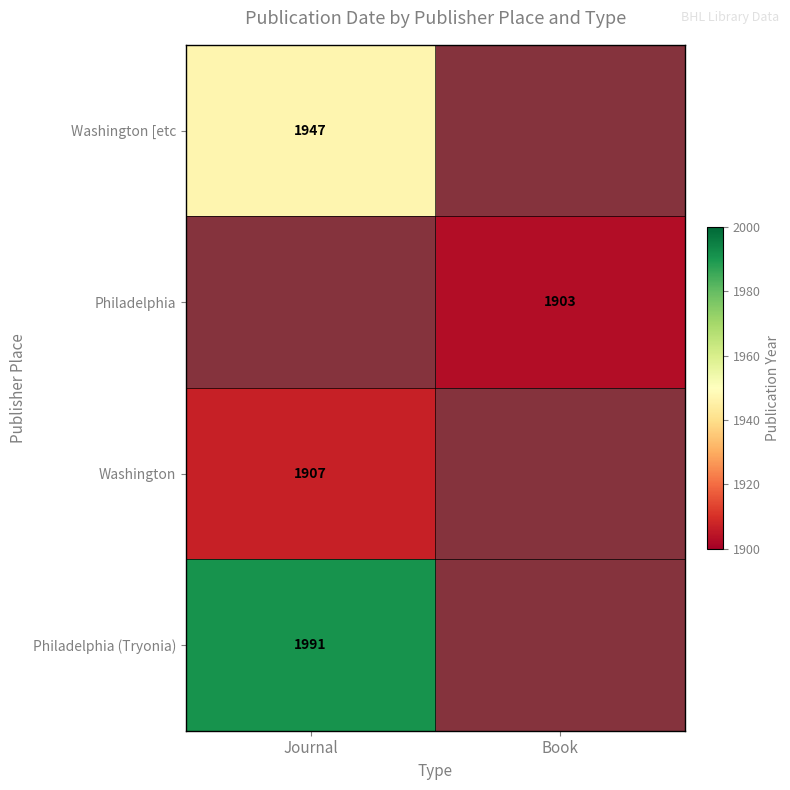

Is the value of Philadelphia (Tryonia) at Journal greater than the value of Washington at Journal?

No